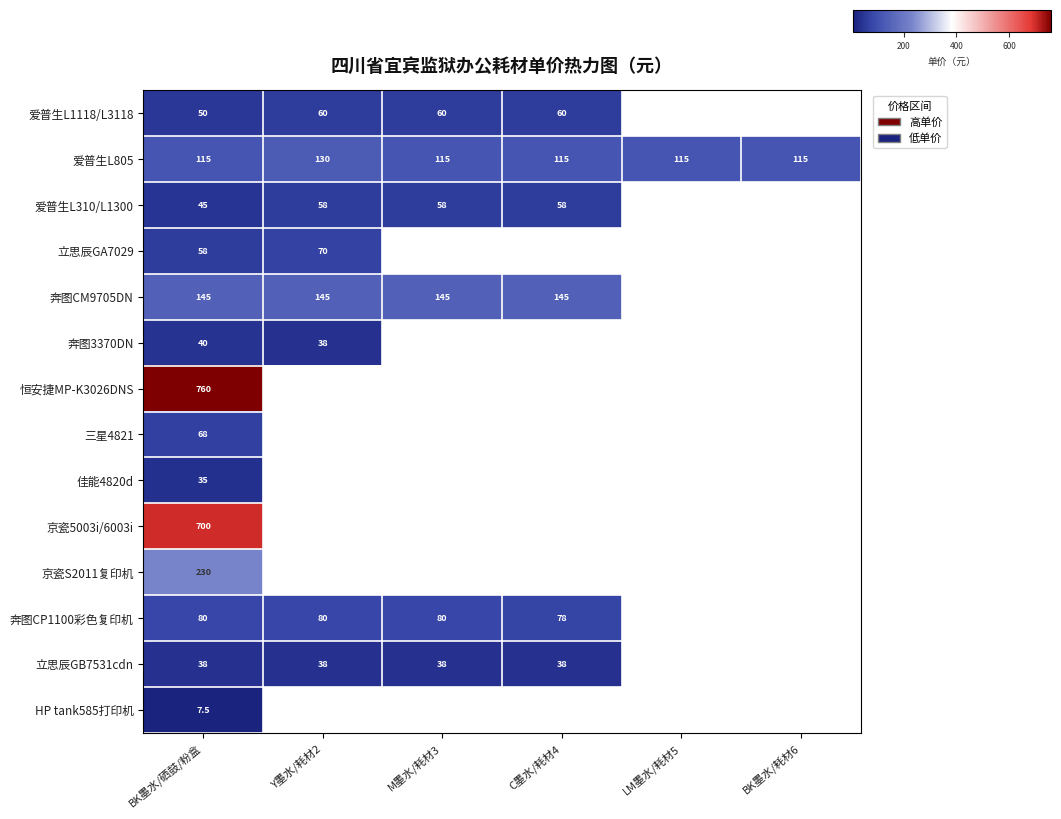

True or false: 爱普生L310/L1300 has a value of 58.0 at M墨水/耗材3.

True